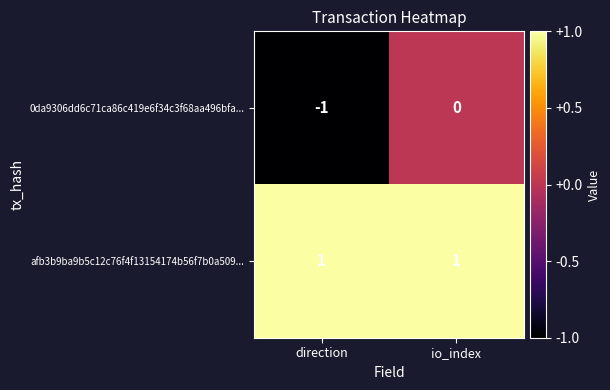

Which series has the widest spread of values?

0da9306dd6c71ca86c419e6f34c3f68aa496bfa...